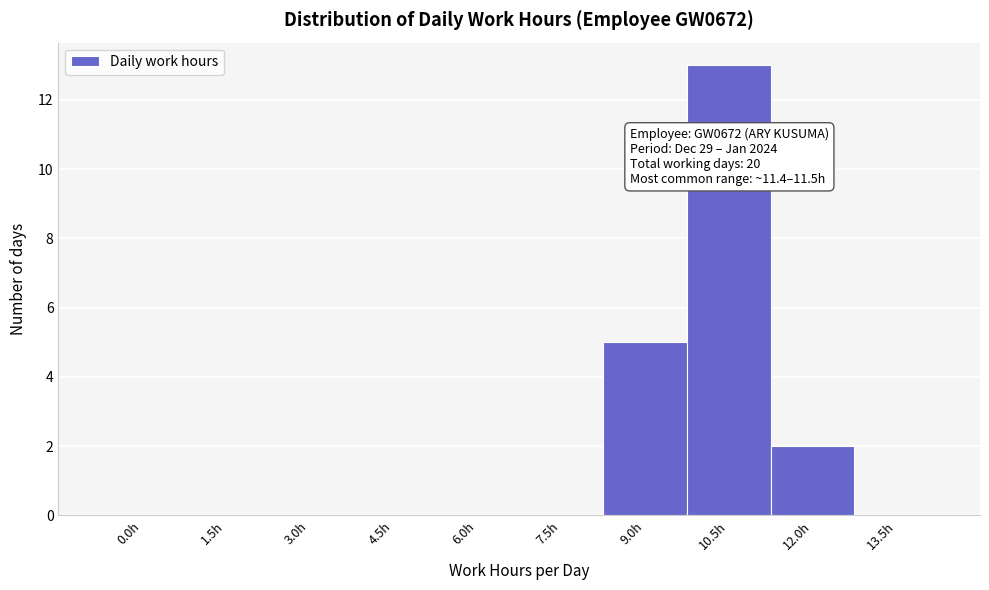

Reading left to right, extract all data points from this chart.

0.0h=0	1.5h=0	3.0h=0	4.5h=0	6.0h=0	7.5h=0	9.0h=5	10.5h=13	12.0h=2	13.5h=0